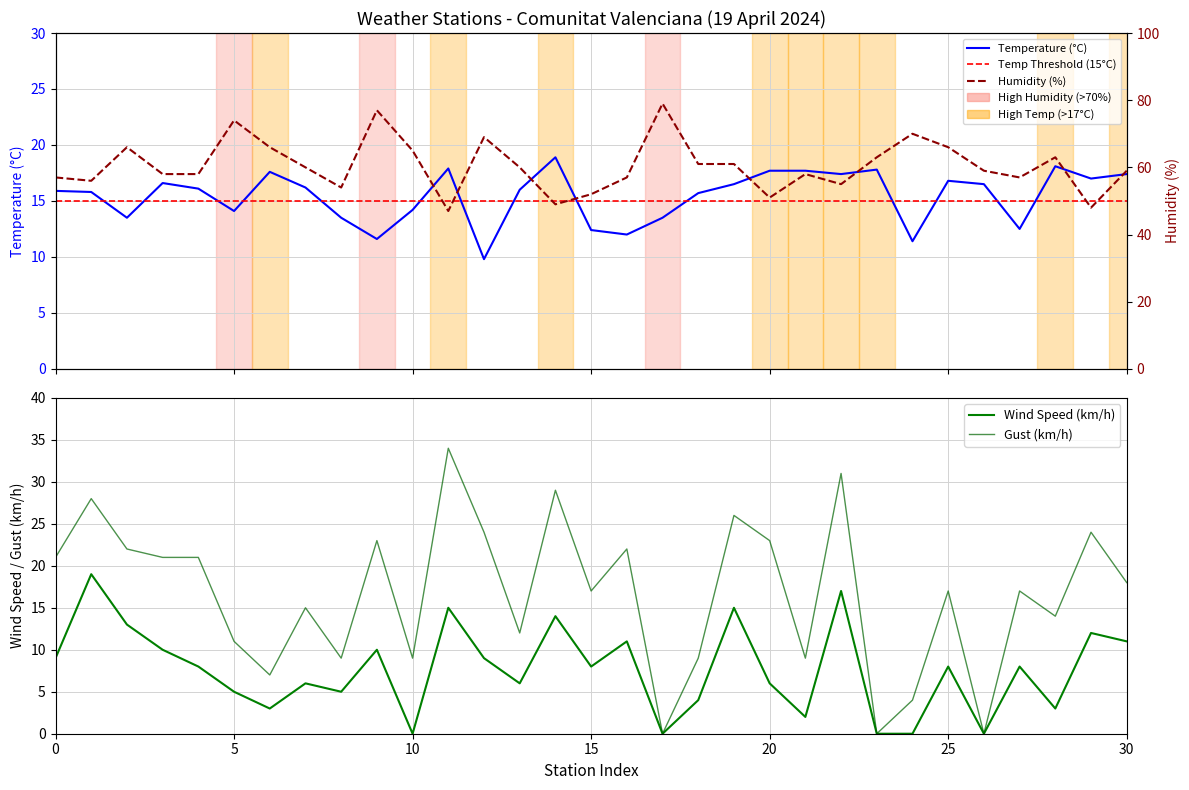

Which series has the largest range (max minus min)?

Gust